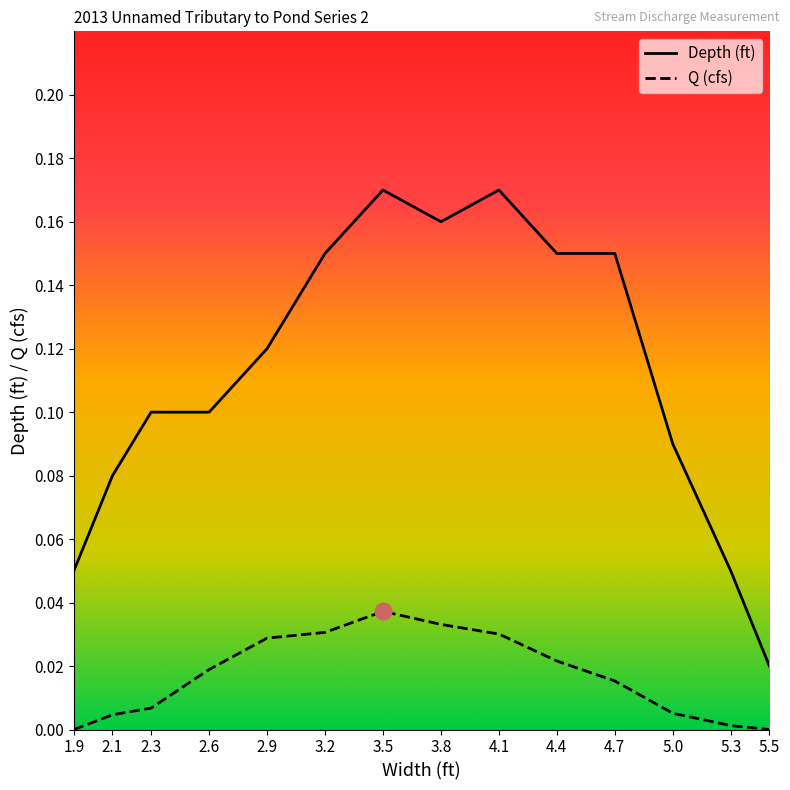

Which series has the largest range (max minus min)?

Depth (ft)